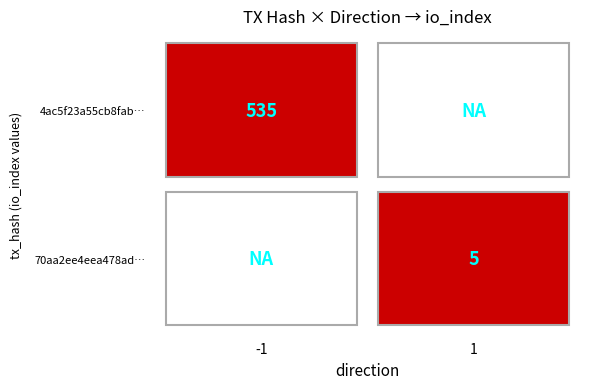

Reading right to left, extract all data points from this chart.

4ac5f23a55cb8fab72c48a7e37f92e70be26614: 535	-1
70aa2ee4eea478adab75c636164821ce9152cc6: 5	1